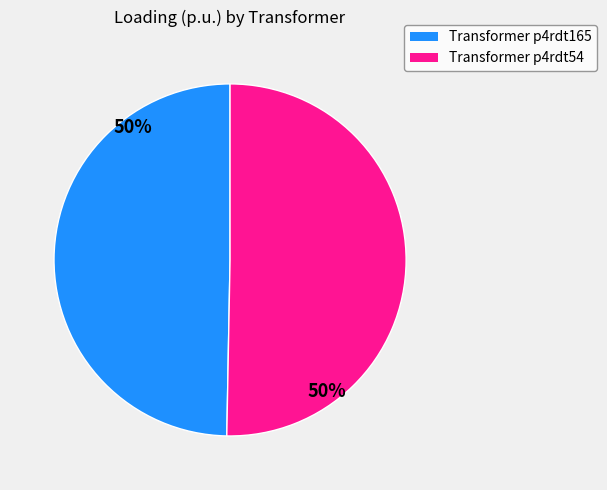

To the nearest percent, what portion does Transformer p4rdt54 represent?

50%